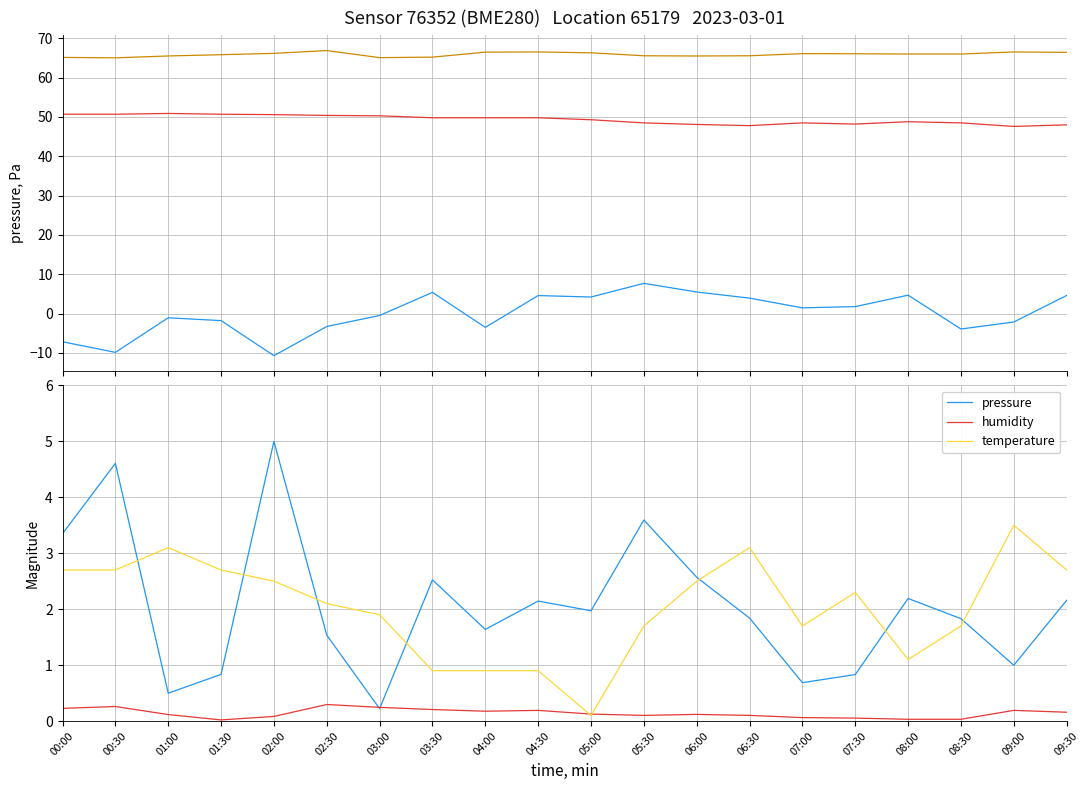

In pressure (anomaly), how many points are lower than both neighbors (excluding endpoints)?

6